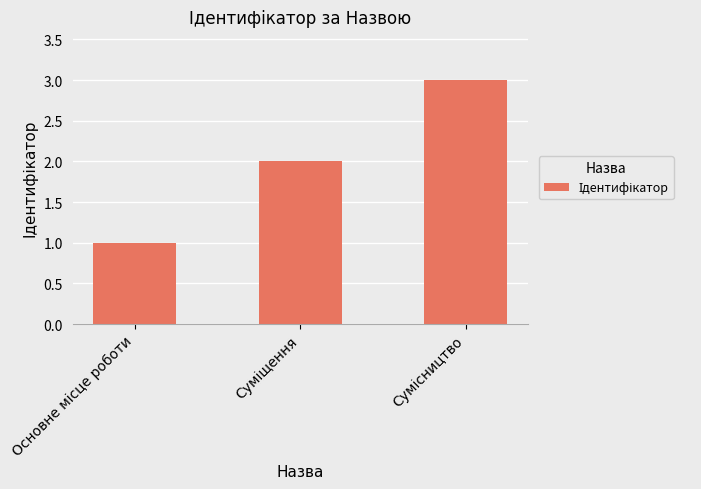

What is the sum of all values?

6